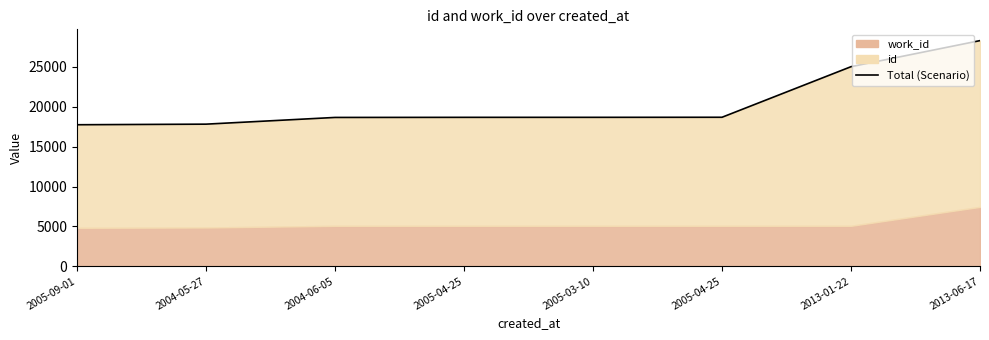

List the labels in order of value, smallest first.

2005-09-01, 2004-05-27, 2004-06-05, 2005-04-25, 2005-03-10, 2005-04-25, 2013-01-22, 2013-06-17